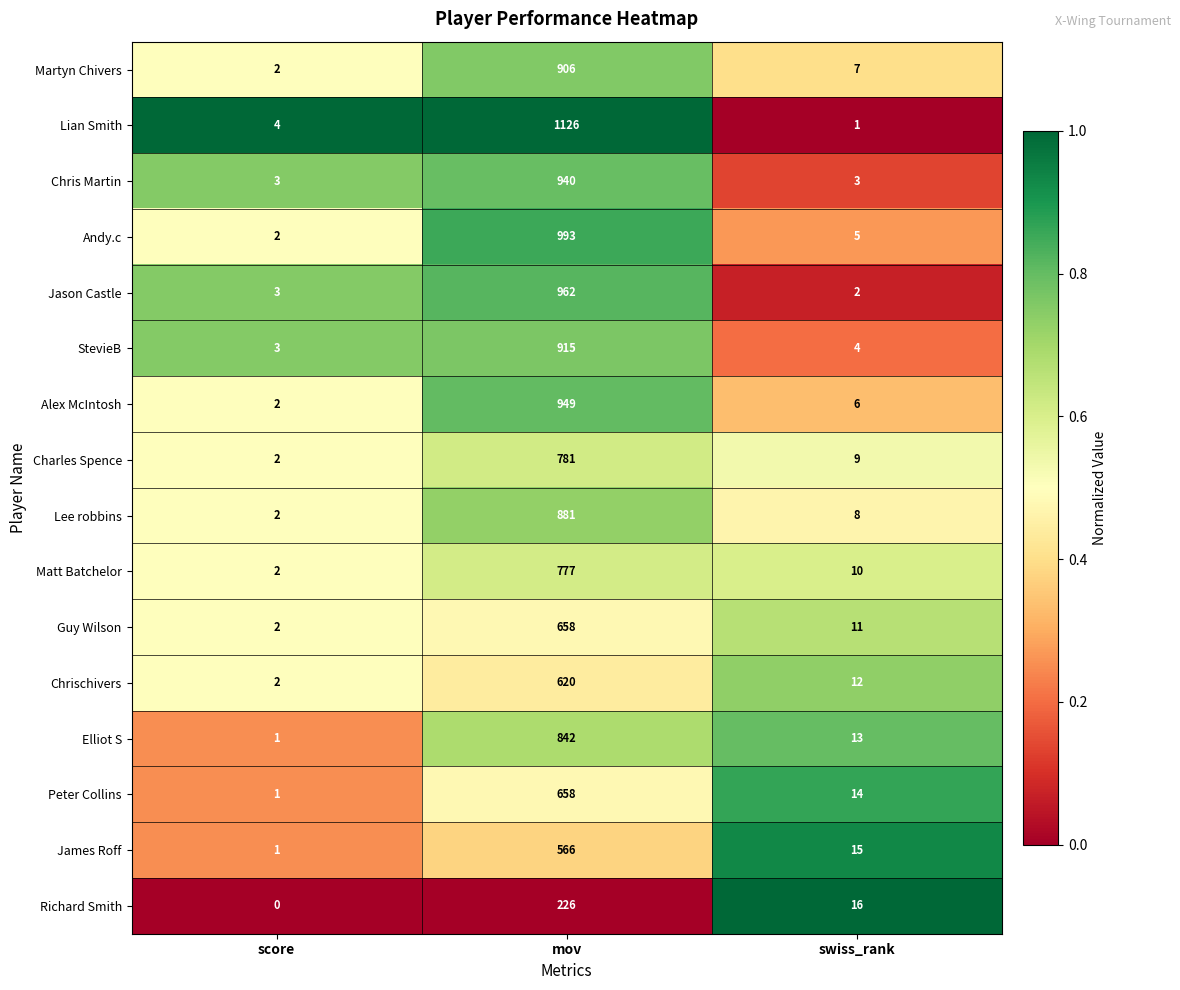

List the labels in order of Matt Batchelor value, largest first.

mov, swiss_rank, score